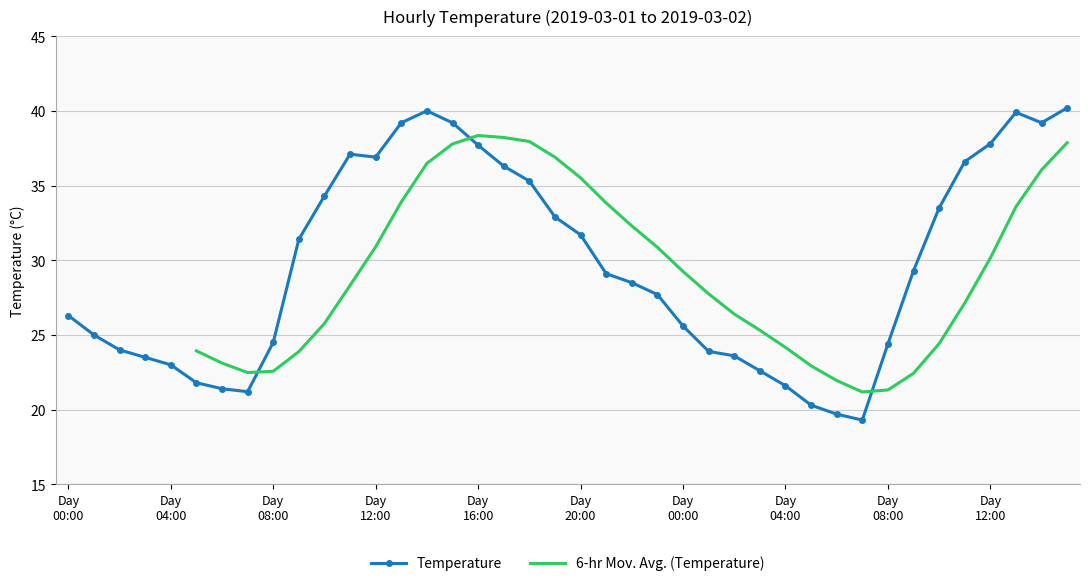

How many values exceed 29?

20